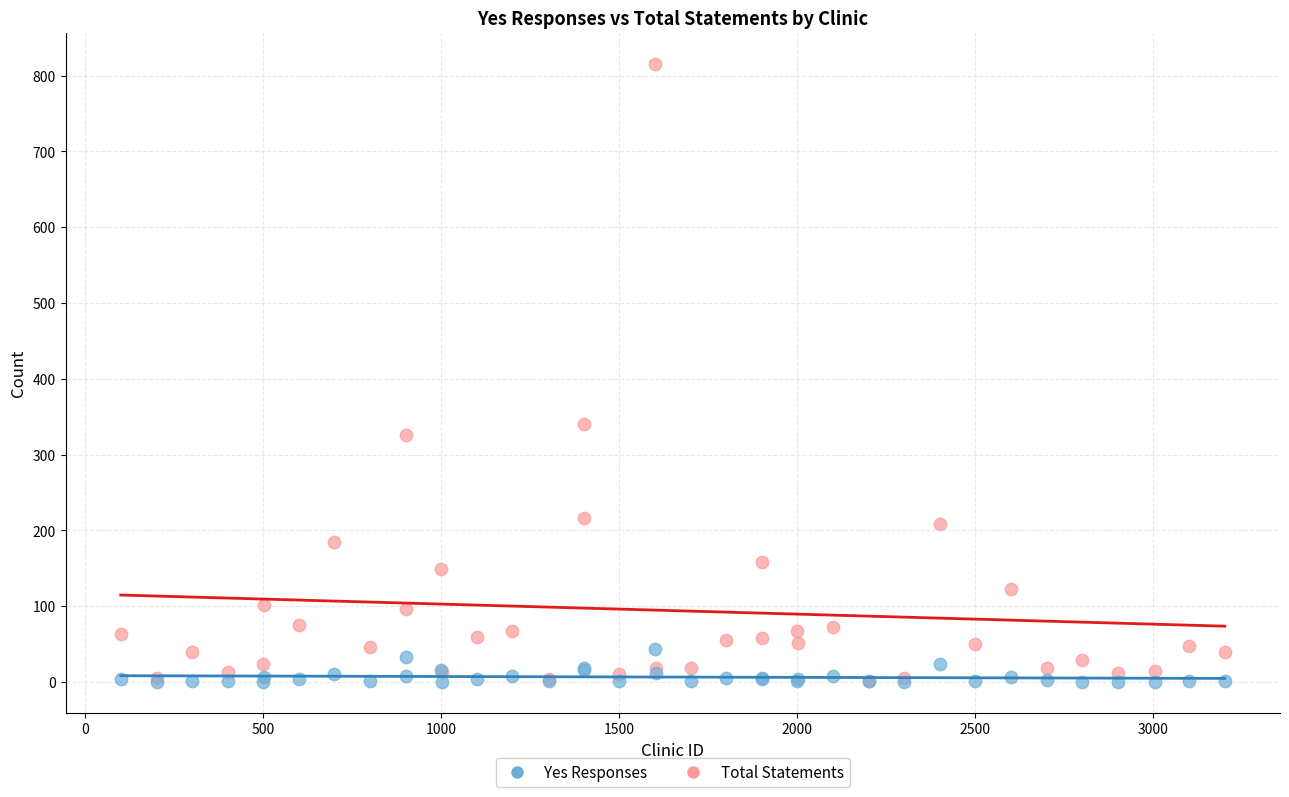

Which series reaches the maximum Y coordinate?

Total Statements